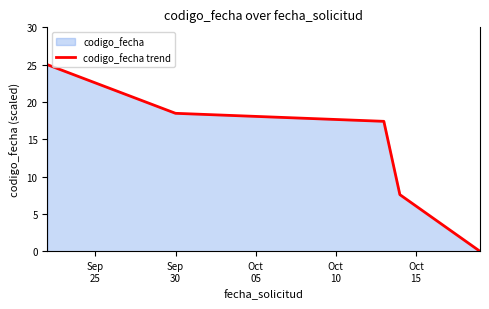

True or false: there are more than 1 points higher than both neighbors.

False